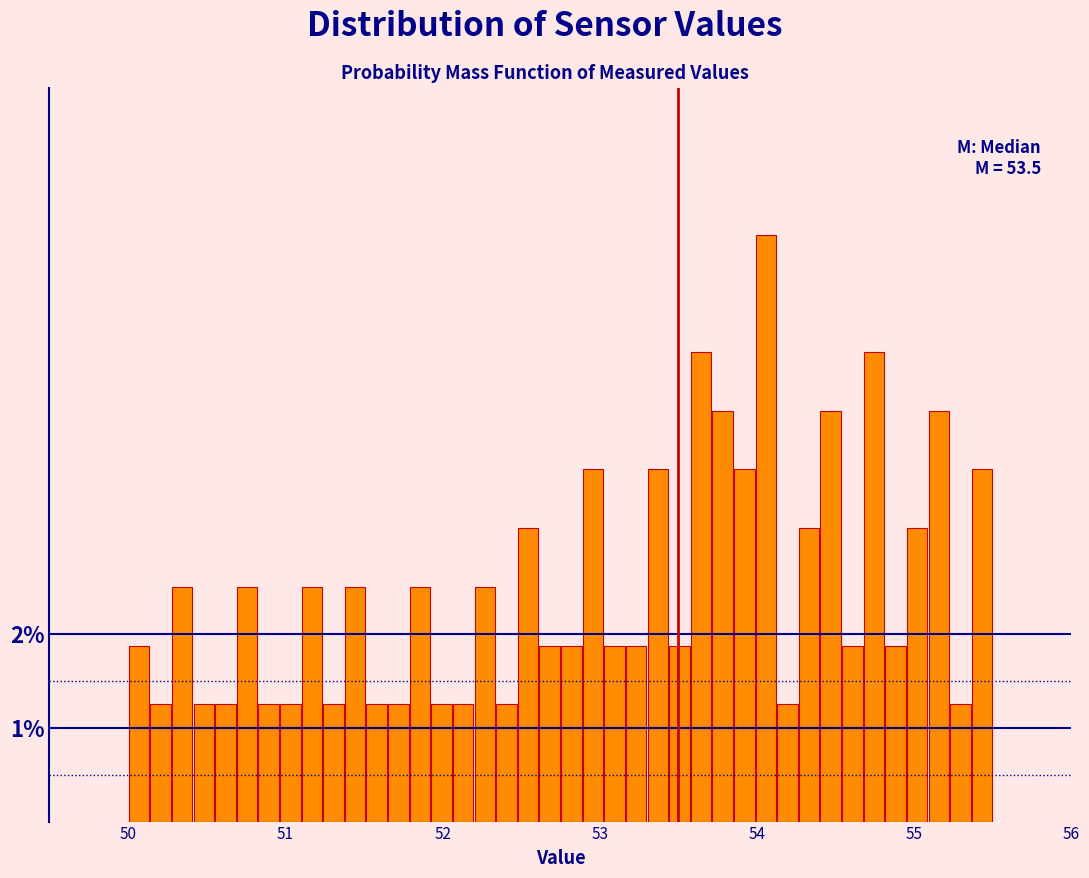

Read against the x-axis, roughly where is the centre of the tallest bar?

54.1